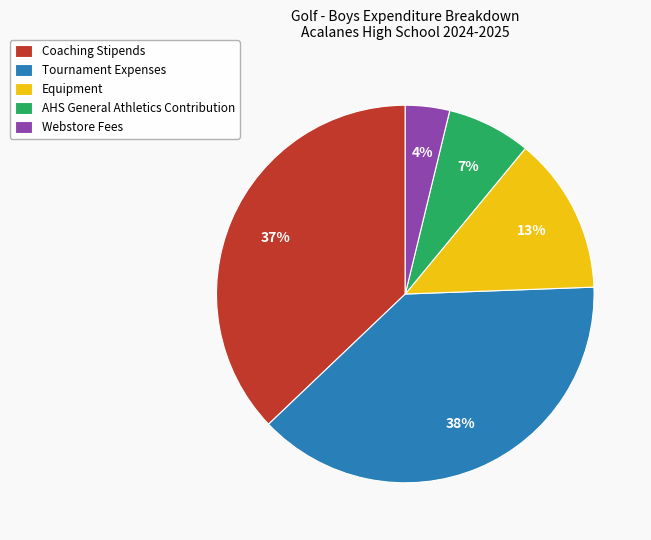

Do Tournament Expenses and AHS General Athletics Contribution together represent more than half of the pie?

No